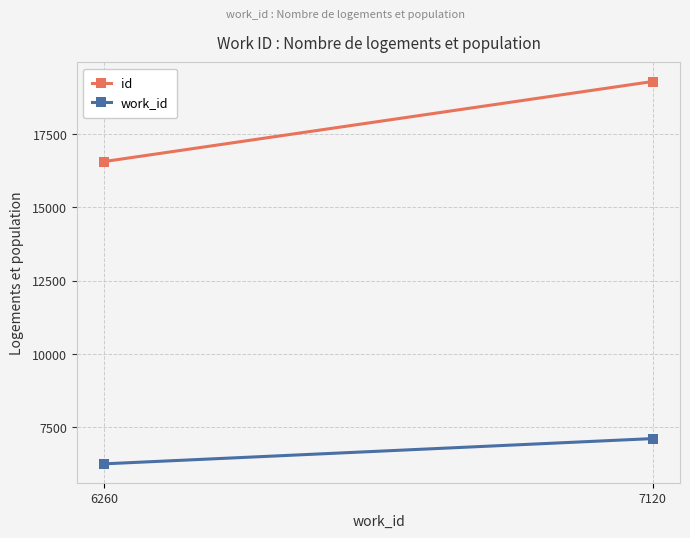

What is the maximum value shown in the chart?

19291